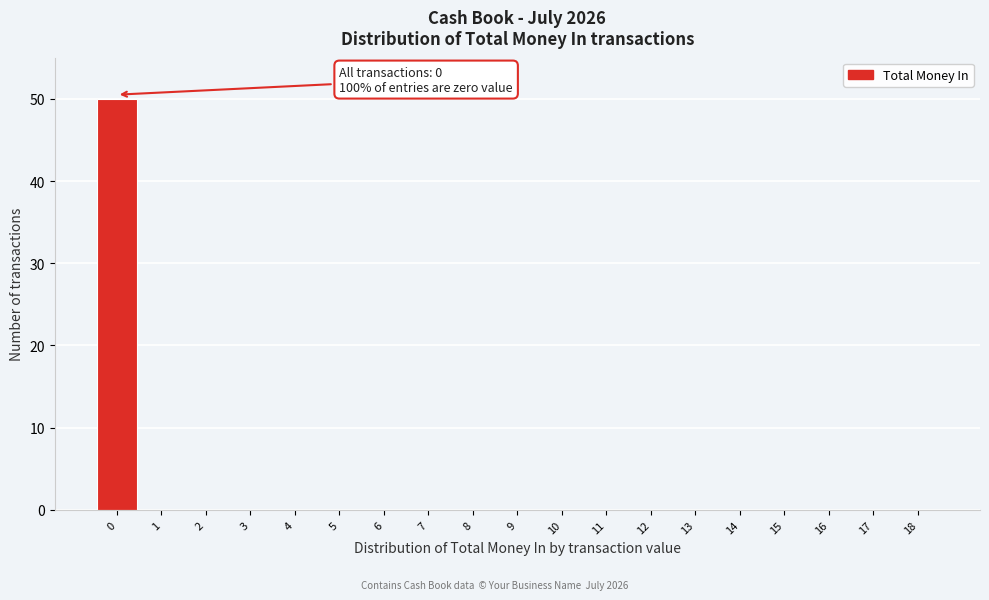

Reading left to right, list all the values displayed in this chart.

0=50	1=0	2=0	3=0	4=0	5=0	6=0	7=0	8=0	9=0	10=0	11=0	12=0	13=0	14=0	15=0	16=0	17=0	18=0